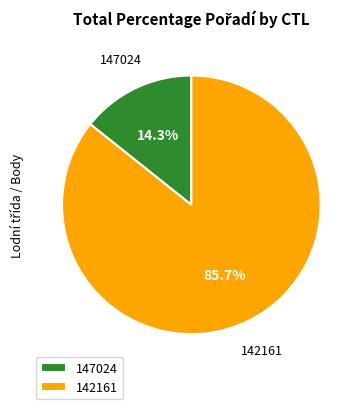

What is the total percentage of 147024 and 142161?

100.0%